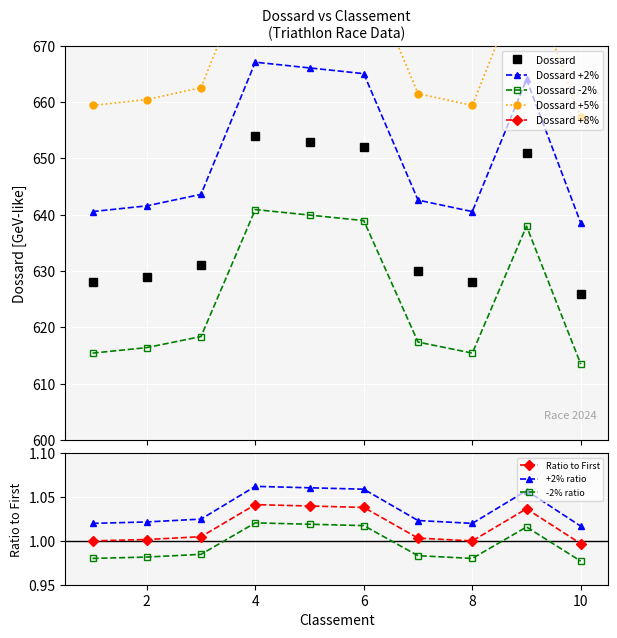

True or false: Dossard has more than 1 points higher than both neighbors.

True